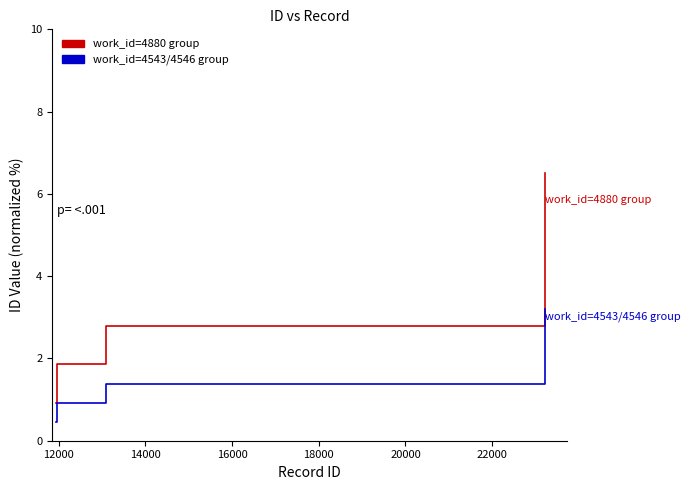

How many series are shown in this chart?

2